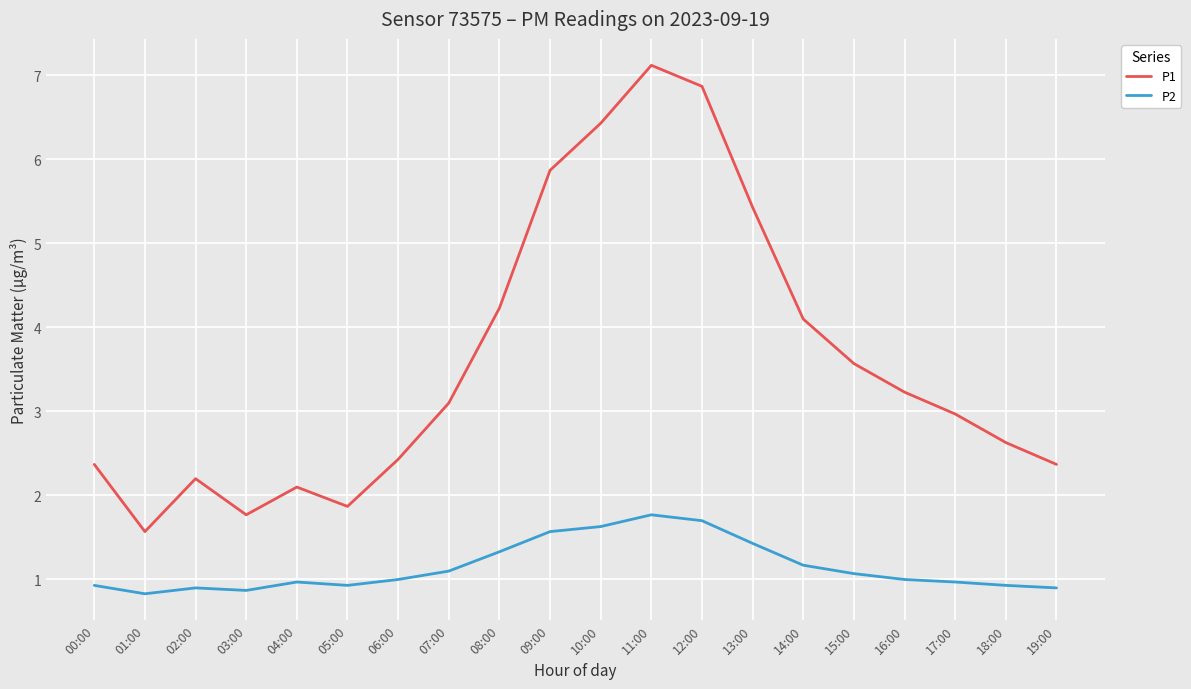

What position from the left is 10:00?

11